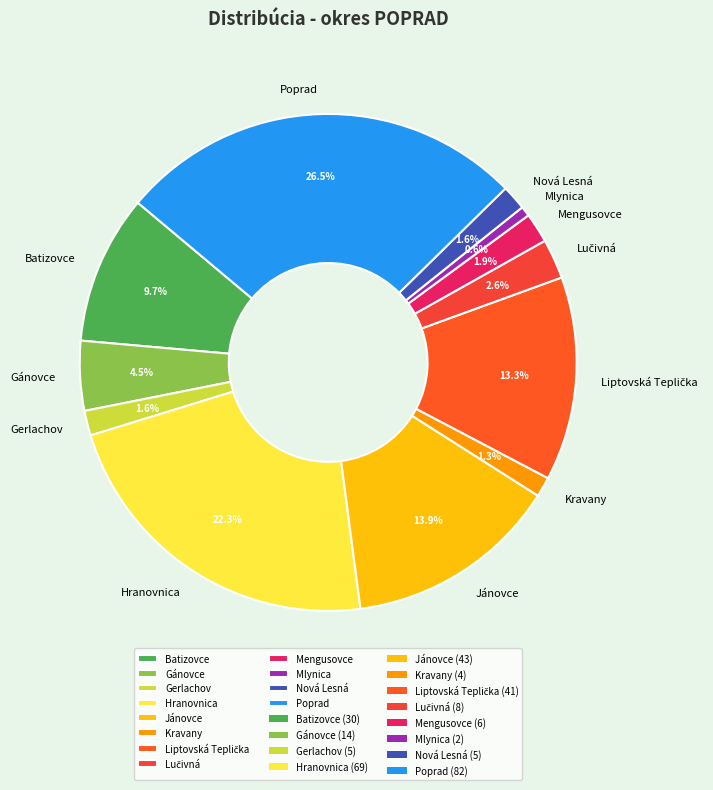

Does any single category account for the majority?

No